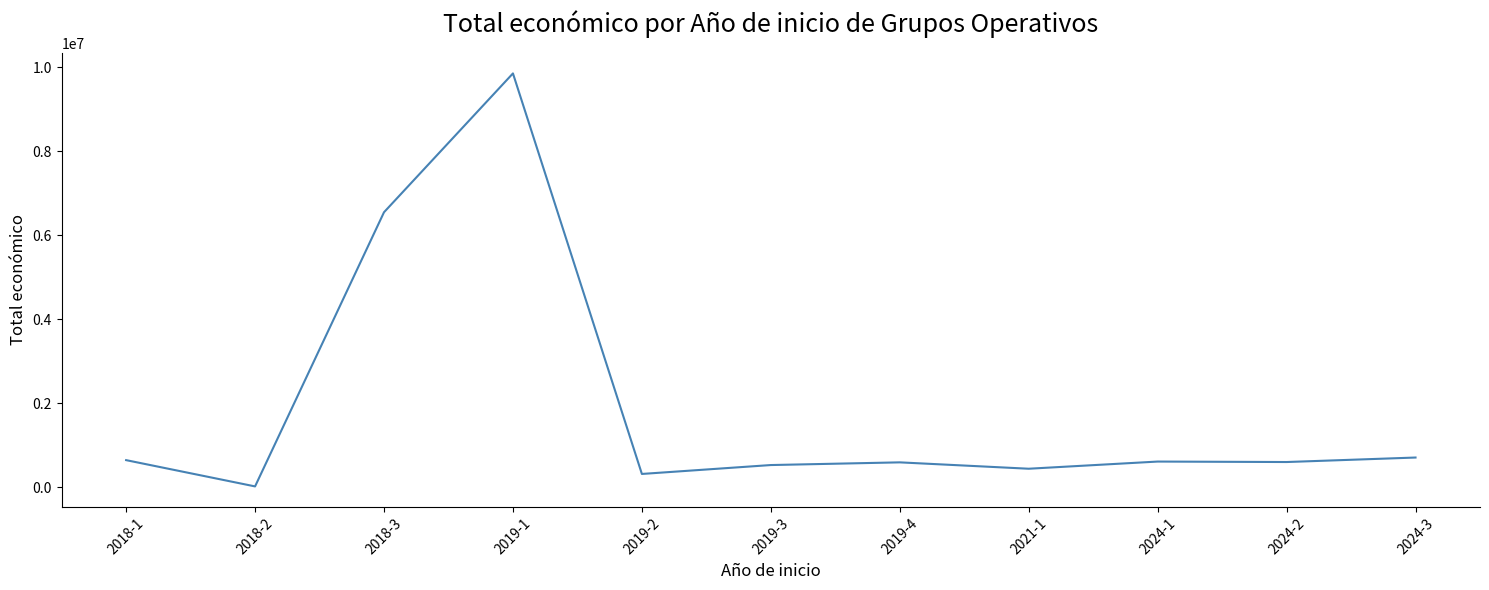

What is the change in value from 2018-3 to 2021-1?

-6103682